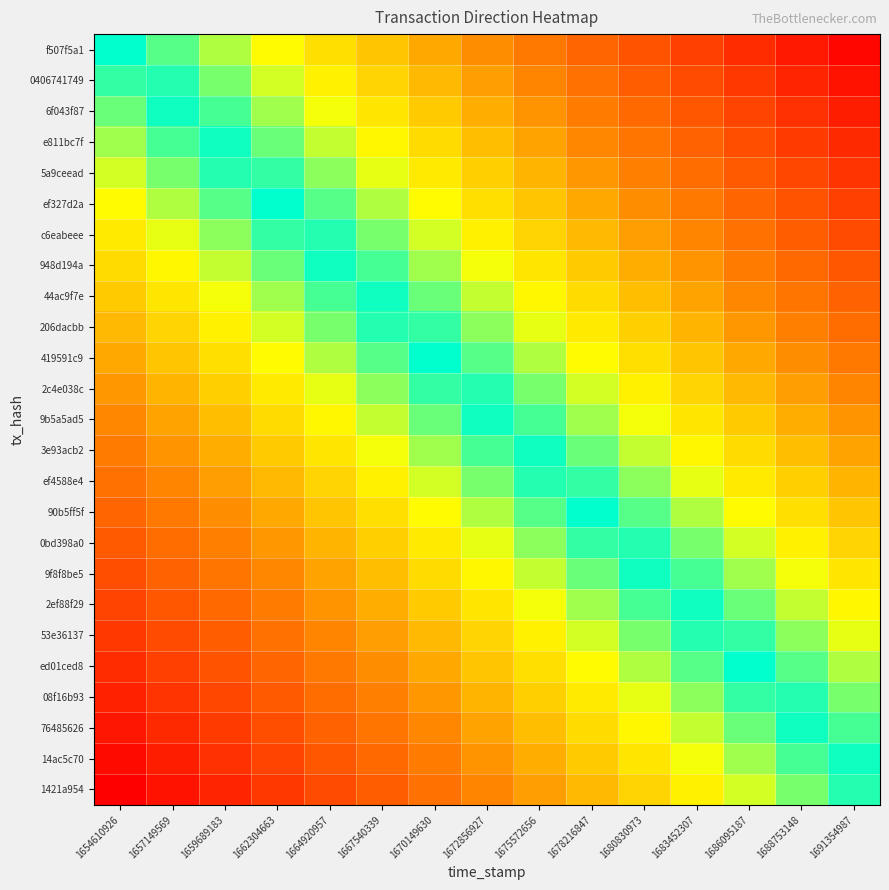

At which category does the chart reach its peak across all series?

1654610926